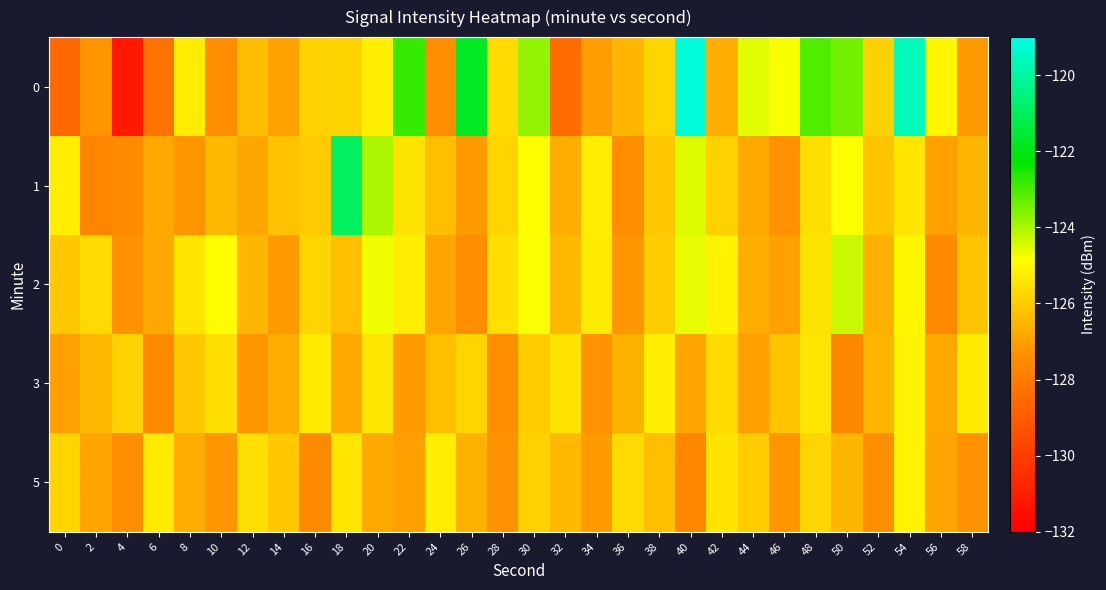

Between 58 and 42, which is larger?

42